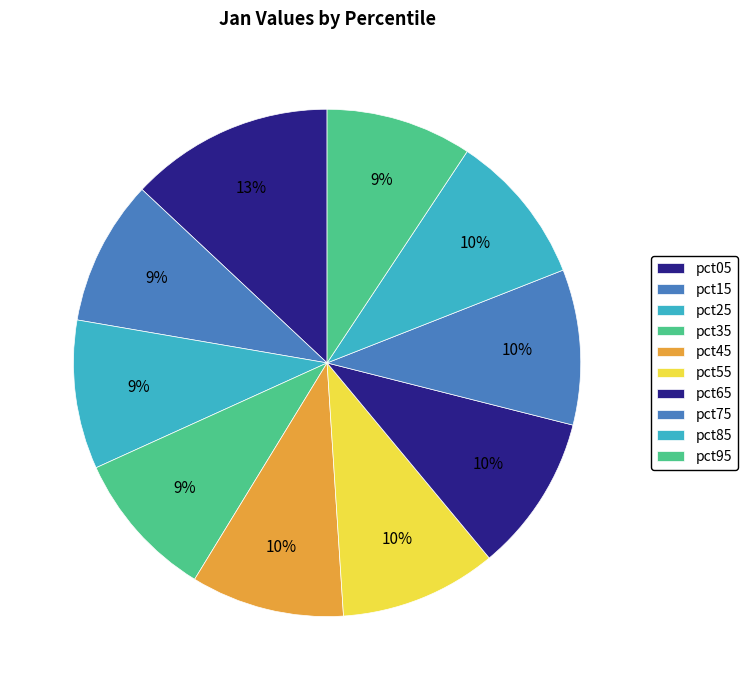

Is pct85 the majority of the pie?

No